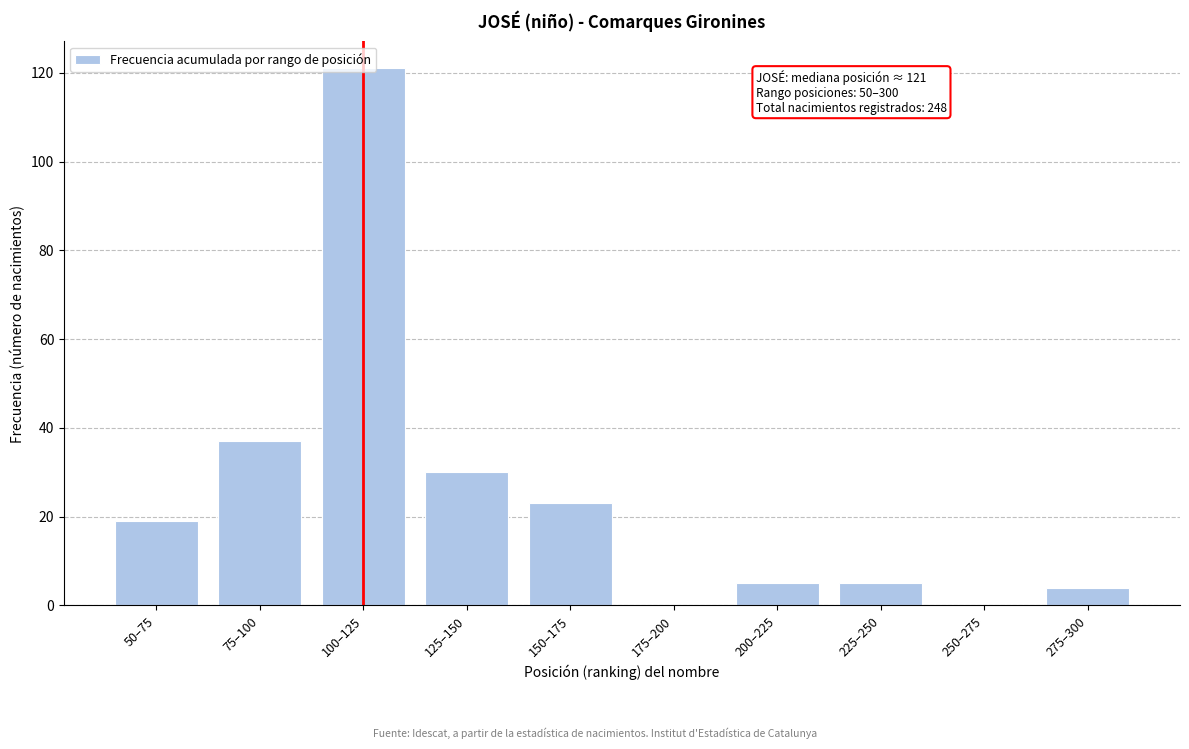

Between 225–250 and 125–150, which is larger?

125–150